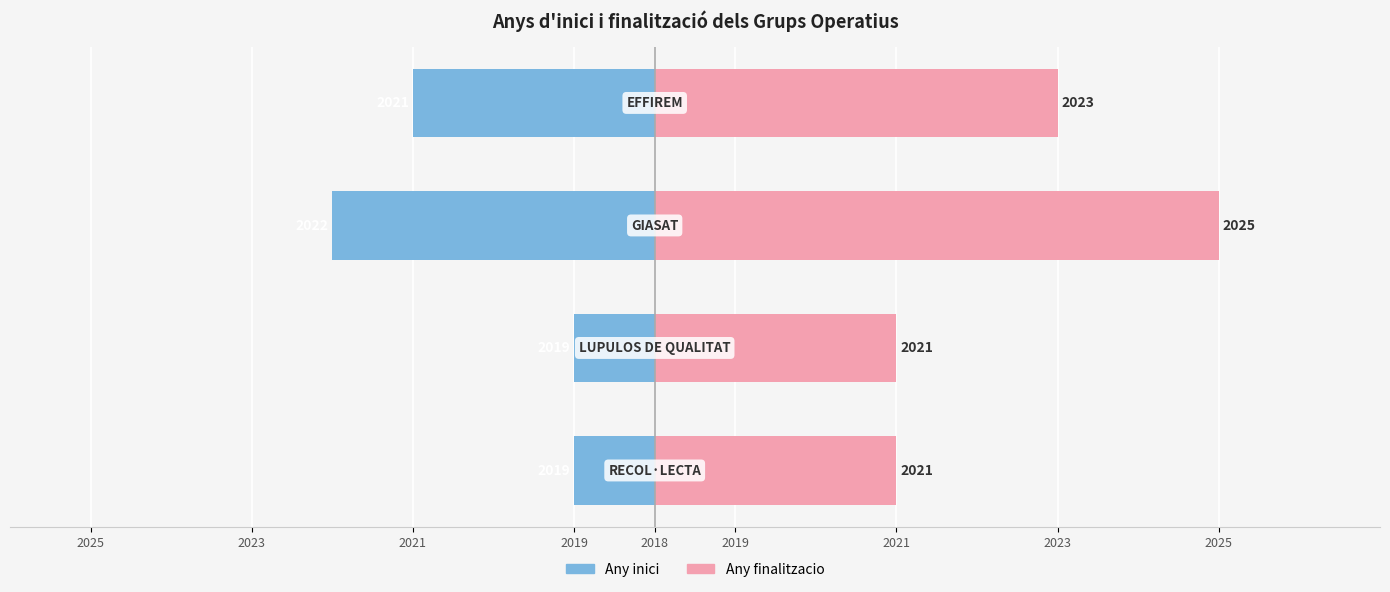

What is the value of the Any inici bar at the 4th from the left?

-3